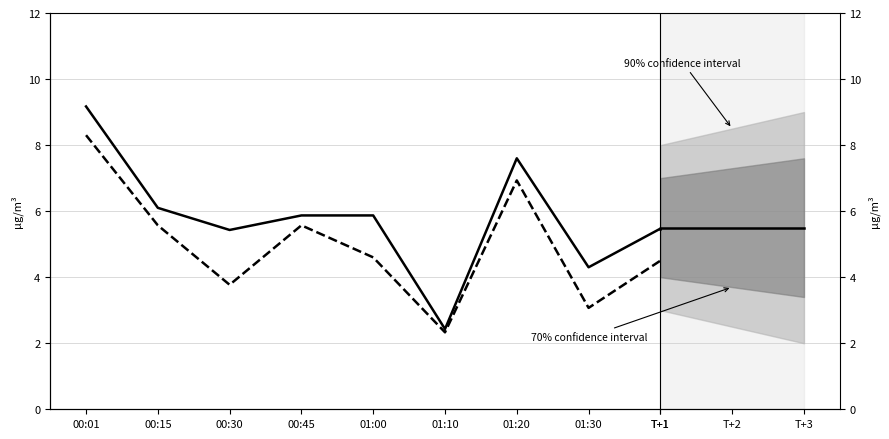

At which label is P1 closest to 5?

00:30